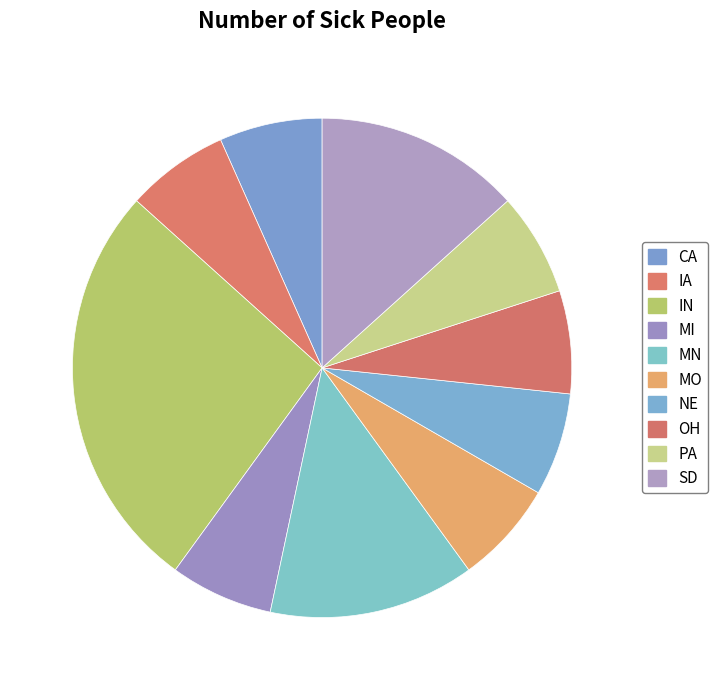

To the nearest percent, what is the difference between the NE and MN slice percentages?

7%